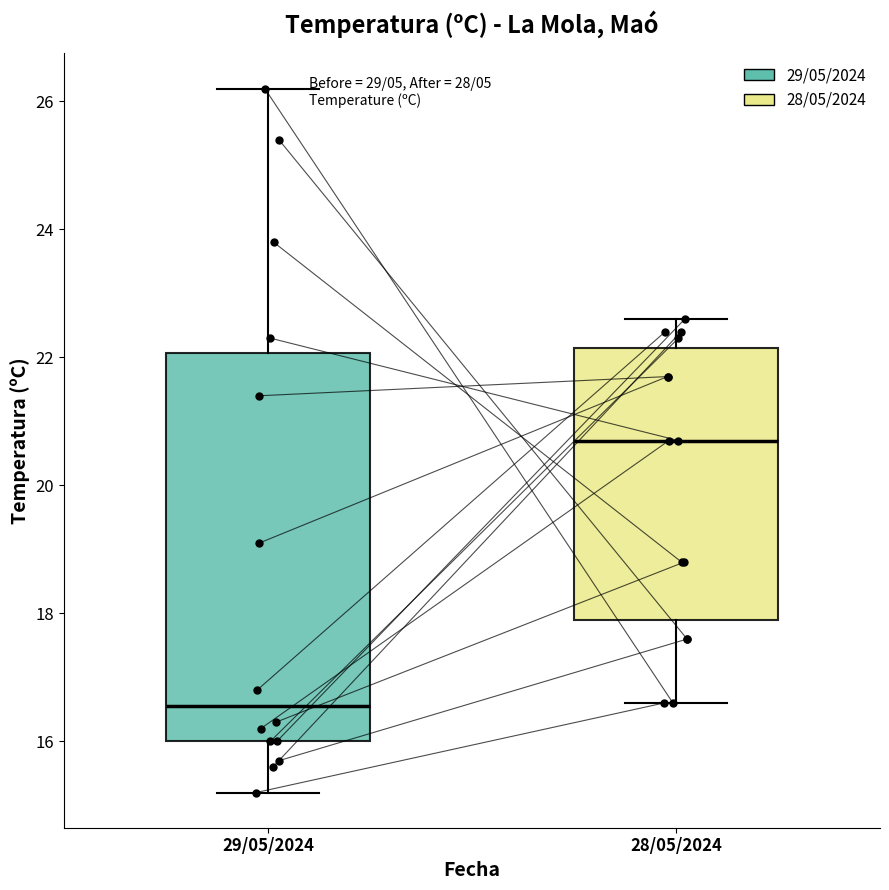

Where does the lower whisker of the box for 29/05/2024 end on the y-axis? The values are not printed on the chart, so give them approximately, as read against the axis.

15.2